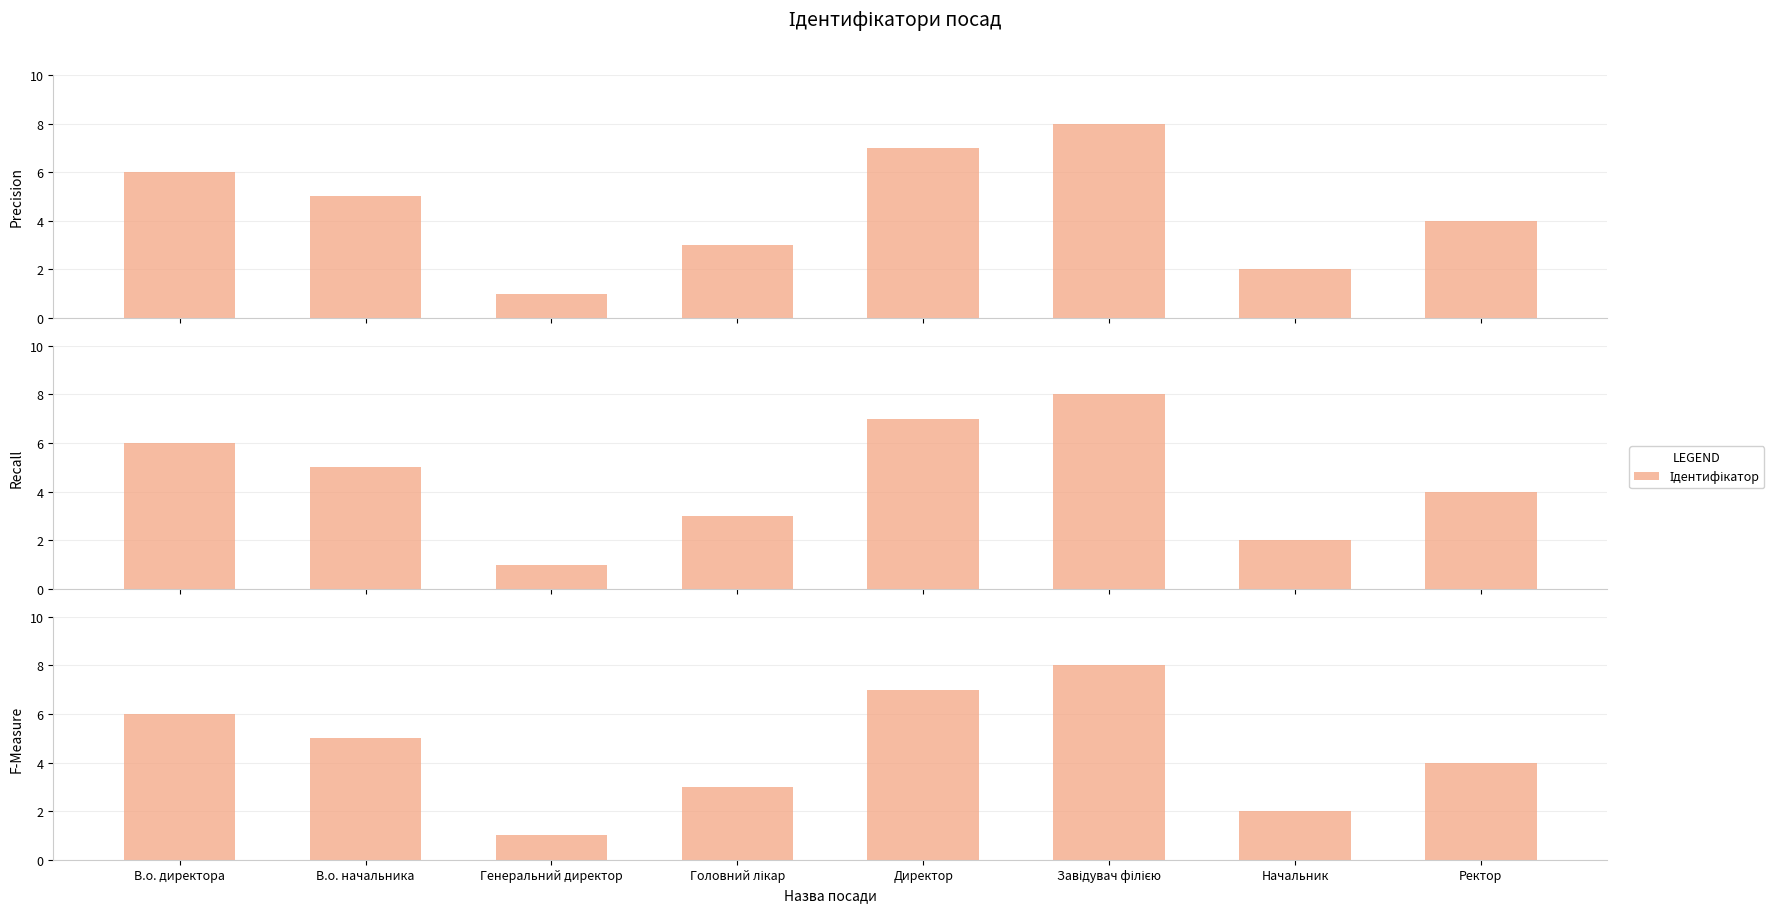

Rank the categories by value from highest to lowest.

Завідувач філією, Директор, В.о. директора, В.о. начальника, Ректор, Головний лікар, Начальник, Генеральний директор